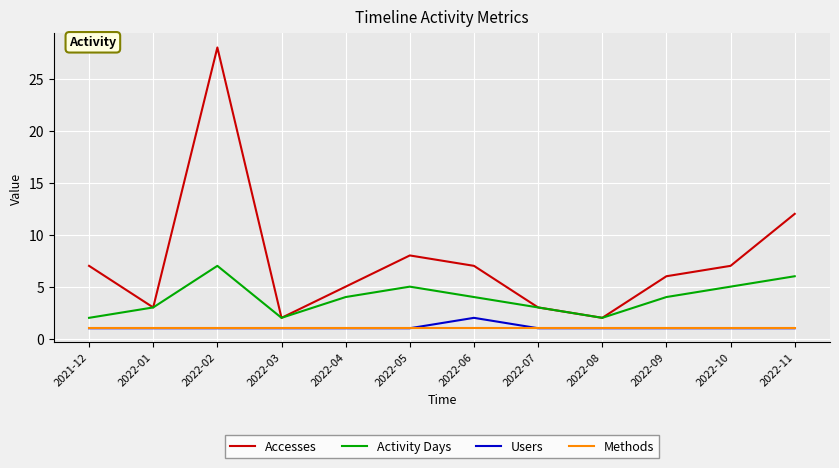

Which series changed the most between 2022-01 and 2022-10?

Accesses